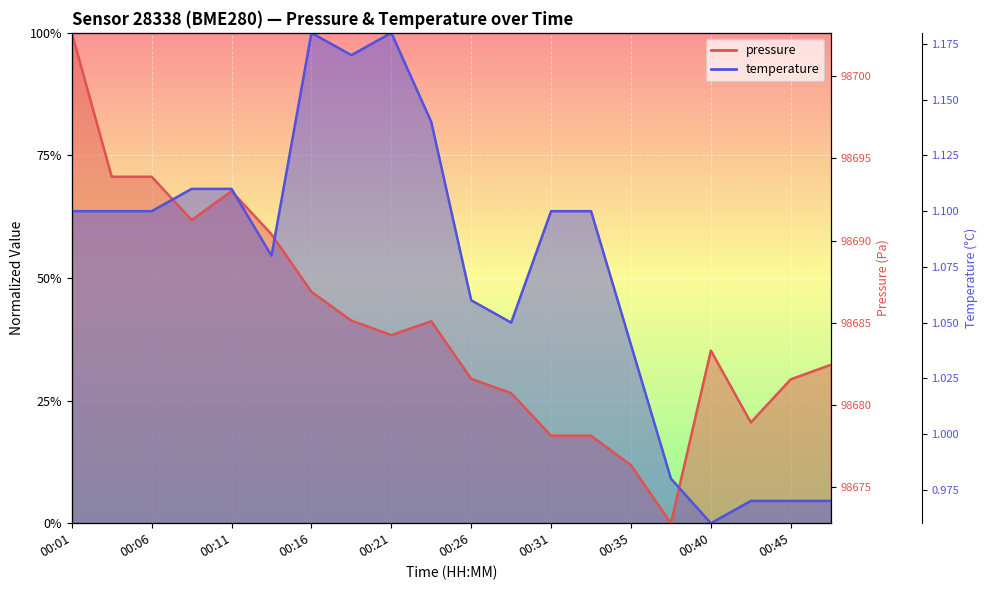

List the series in order of their peak value, highest first.

pressure, temperature